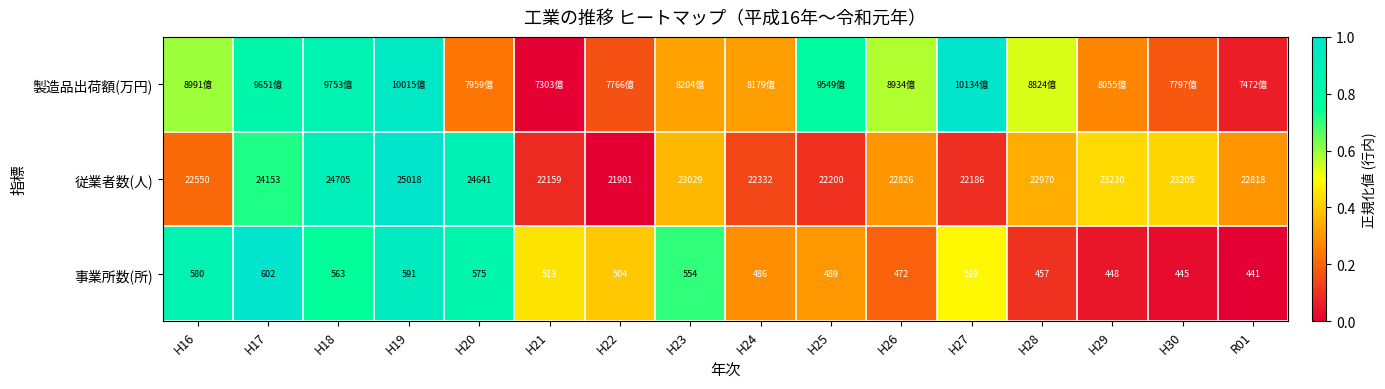

Is the value of 従業者数(人) at H26 greater than the value of 事業所数(所) at H18?

Yes